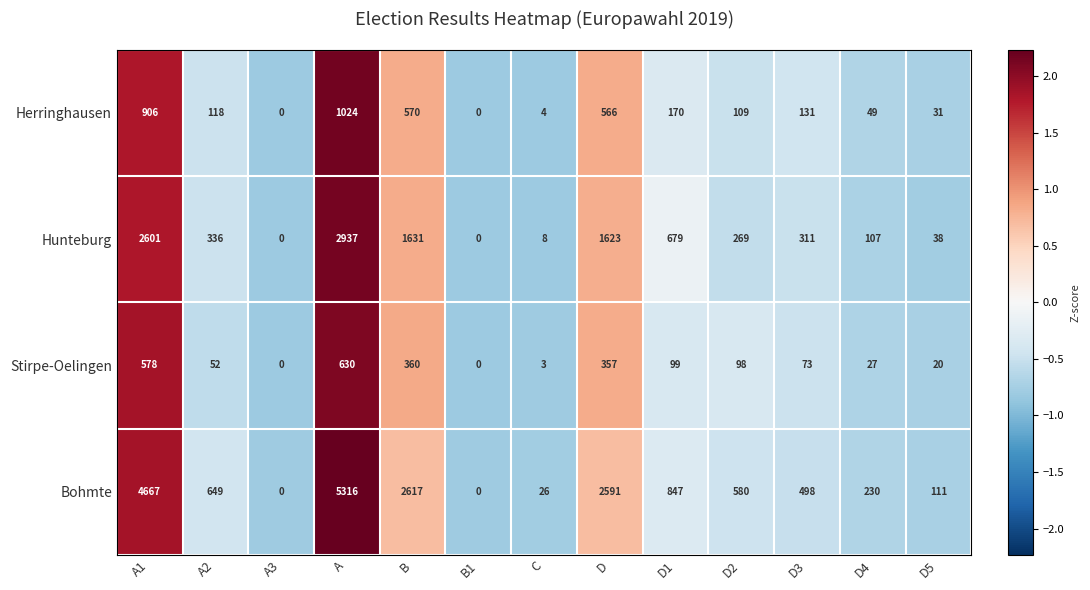

Rank the series by their maximum value, from highest to lowest.

Bohmte, Hunteburg, Herringhausen, Stirpe-Oelingen